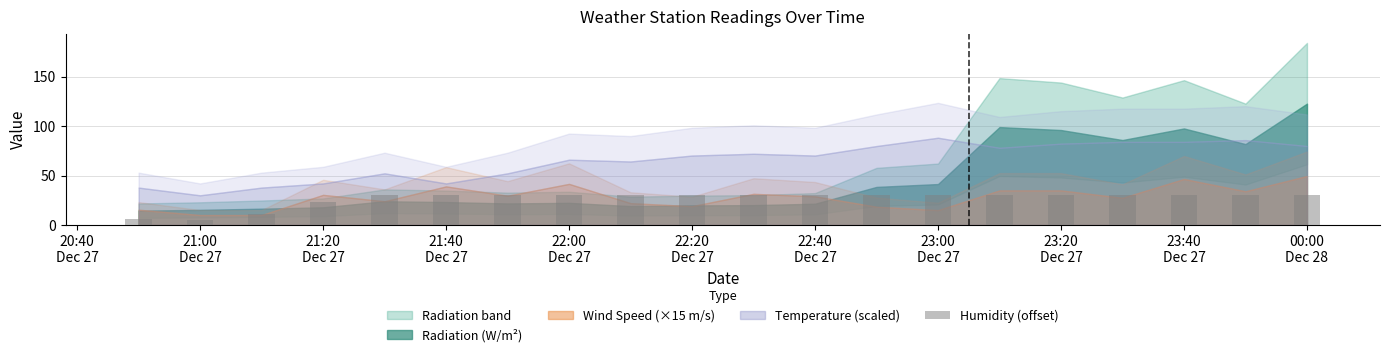

Reading right to left, extract all data points from this chart.

30.0	30.0	30.0	30.0	30.0	30.0	30.0	30.0	30.0	30.0	30.0	30.0	30.0	30.0	30.0	30.0	23.5	11.5	5.0	6.5